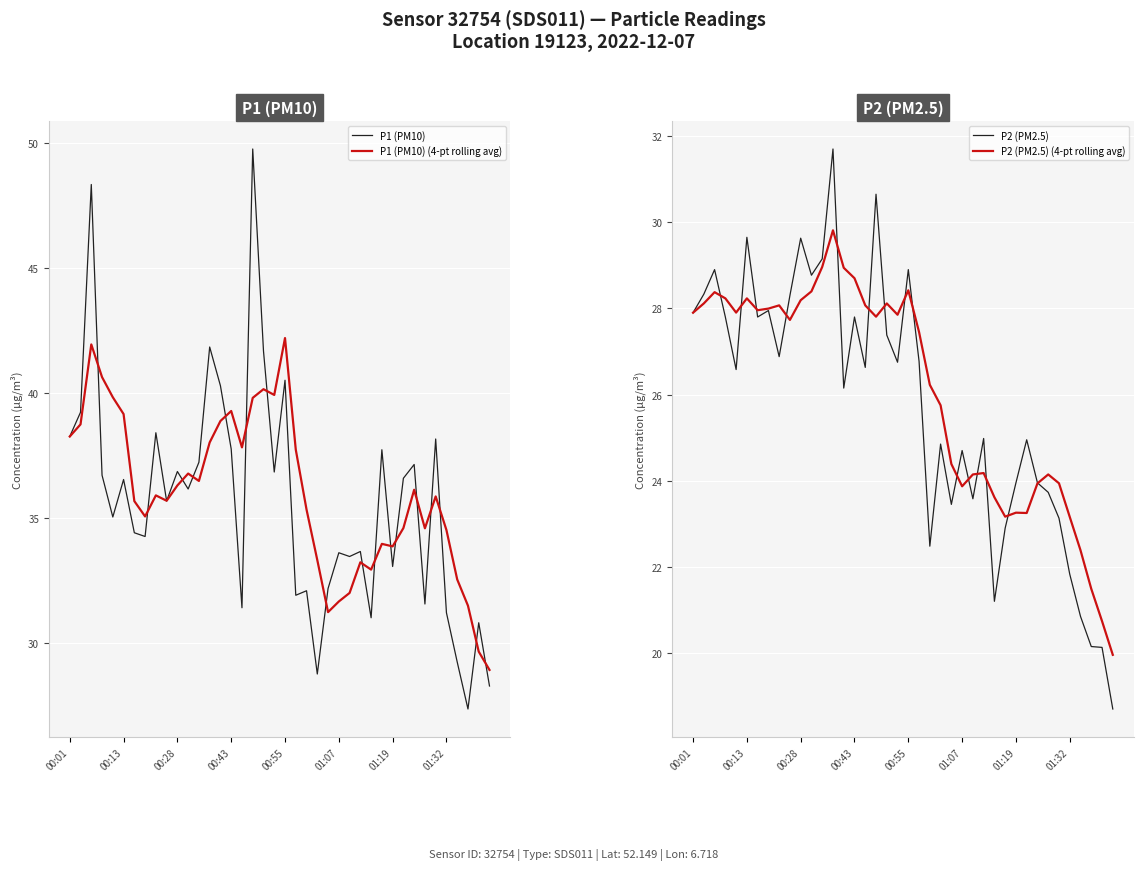

How many data points does each series have?

40